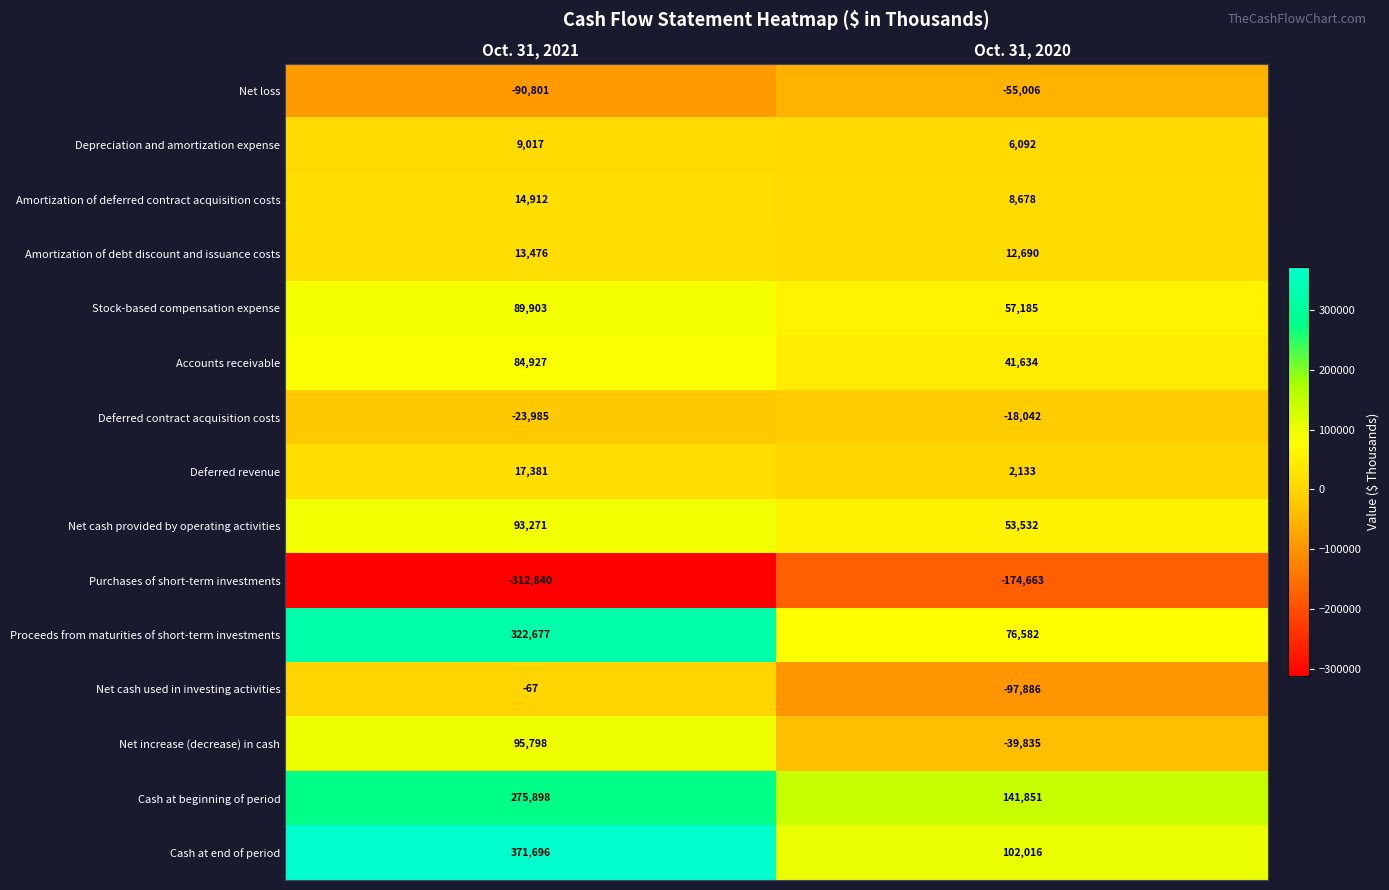

Which category has the lowest value across all series?

Oct. 31, 2021